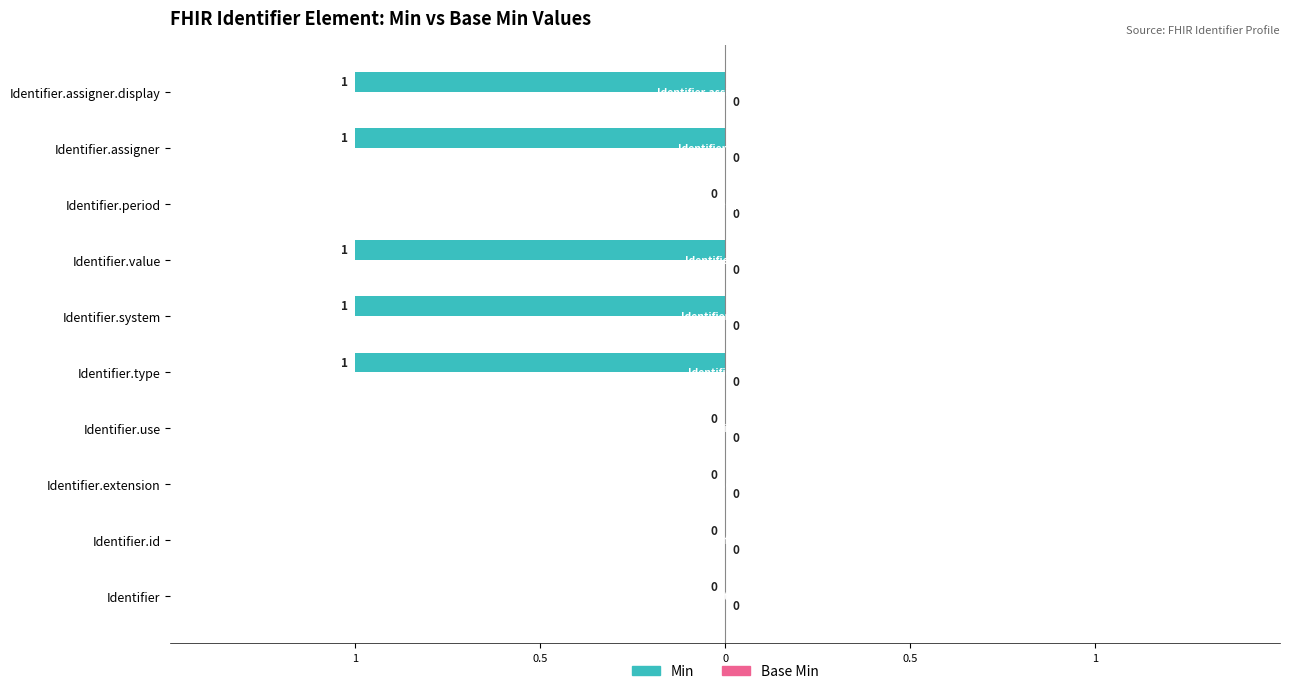

Are the bars horizontal?

Yes